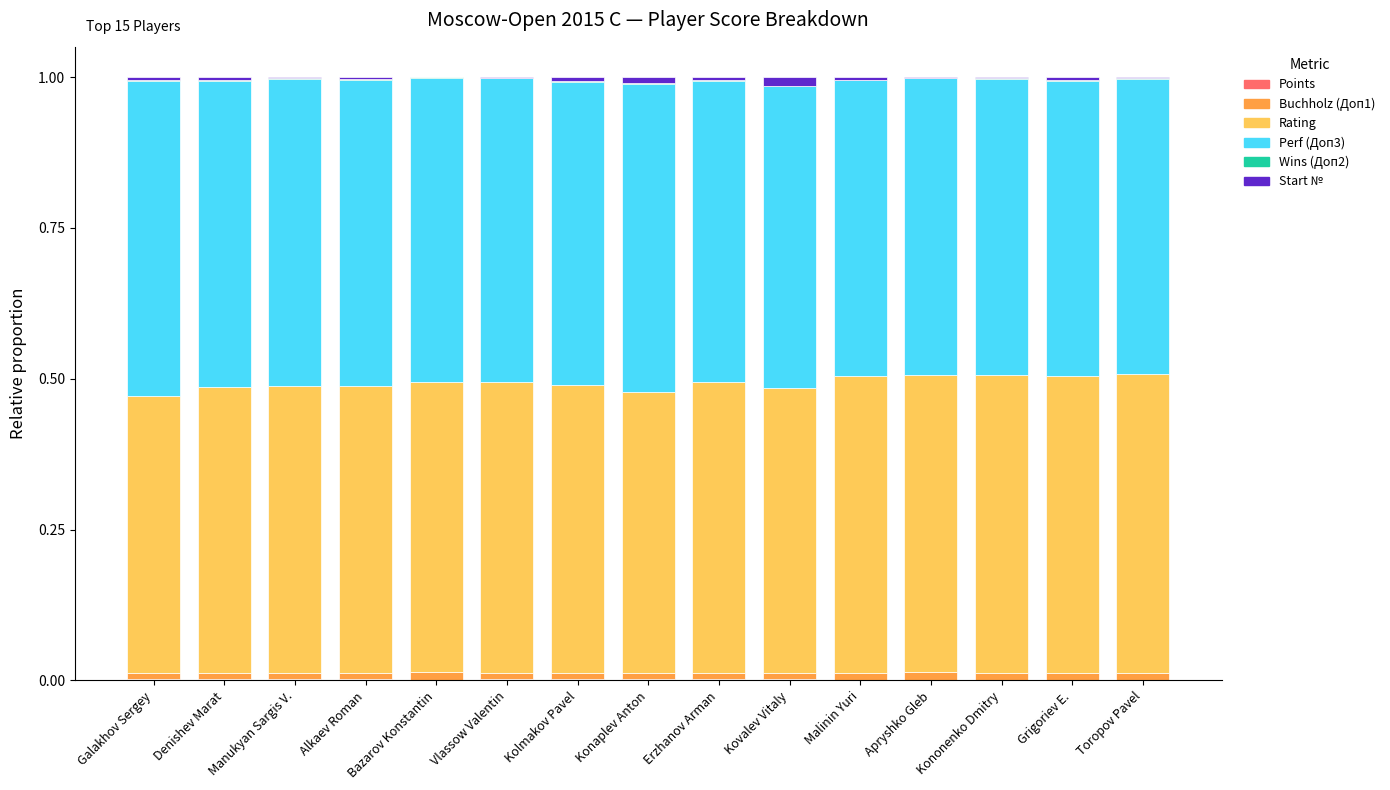

Between Bazarov Konstantin and Denishev Marat, which is larger?

Denishev Marat